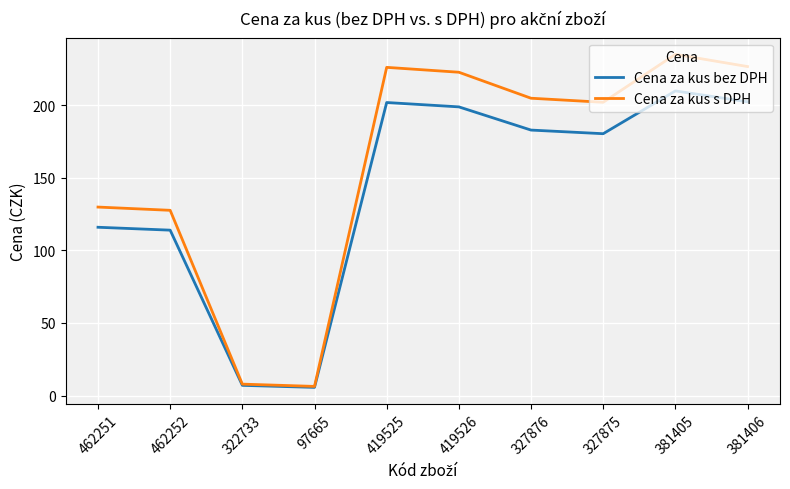

At how many categories does at least one series exceed 36?

8